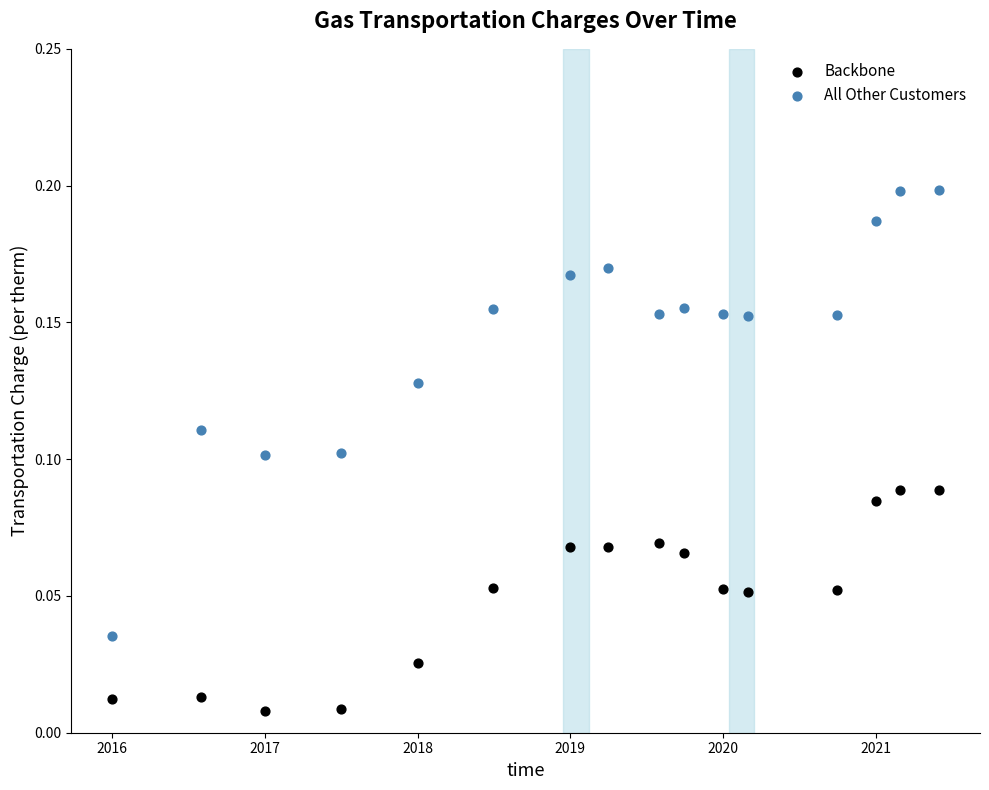

Which series reaches the maximum Y coordinate?

All Other Customers